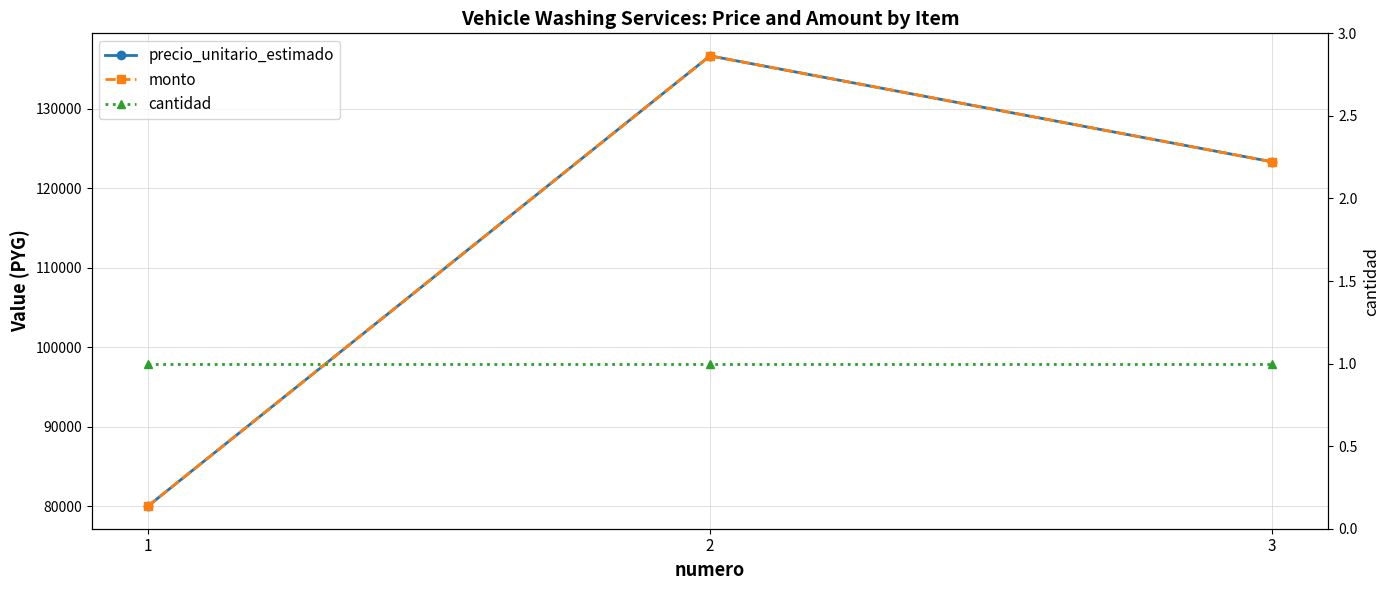

True or false: precio_unitario_estimado has a value of 136667 at 2.

True